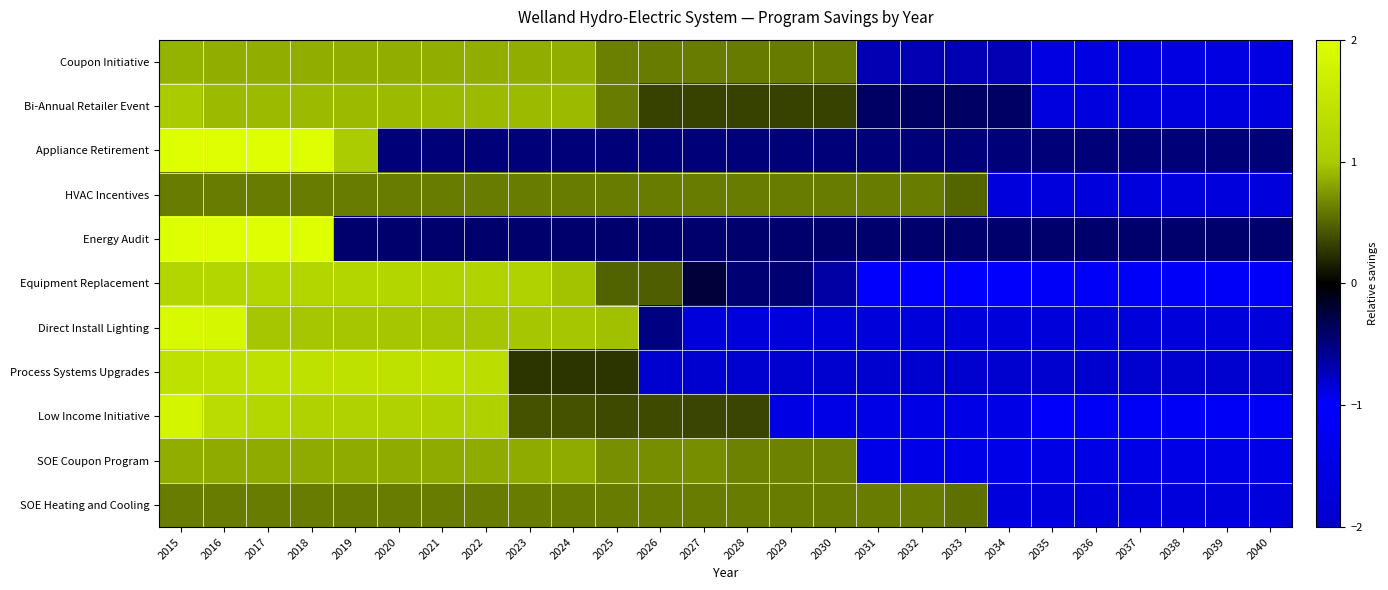

How many series are shown in this chart?

11